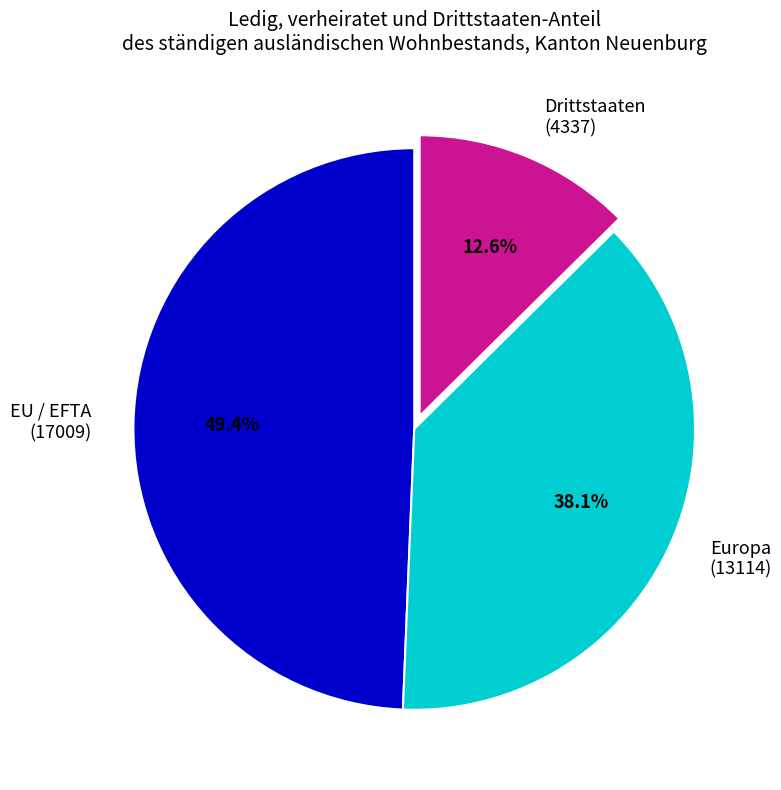

Combined, do EU / EFTA (17009) and Europa (13114) account for over 50%?

Yes